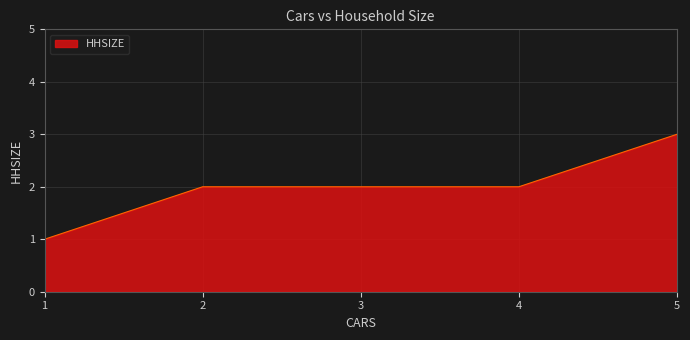

What is the change in value from 4 to 5?

+1